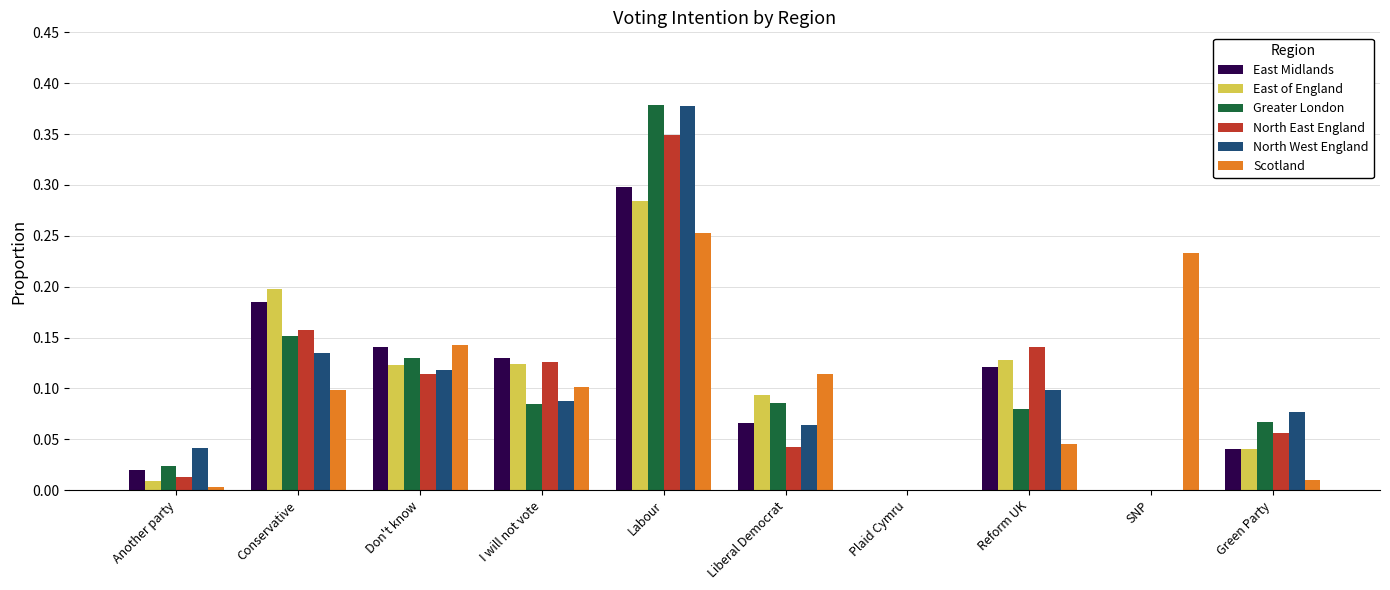

Between Don't know and Labour, which series saw the biggest shift?

North West England